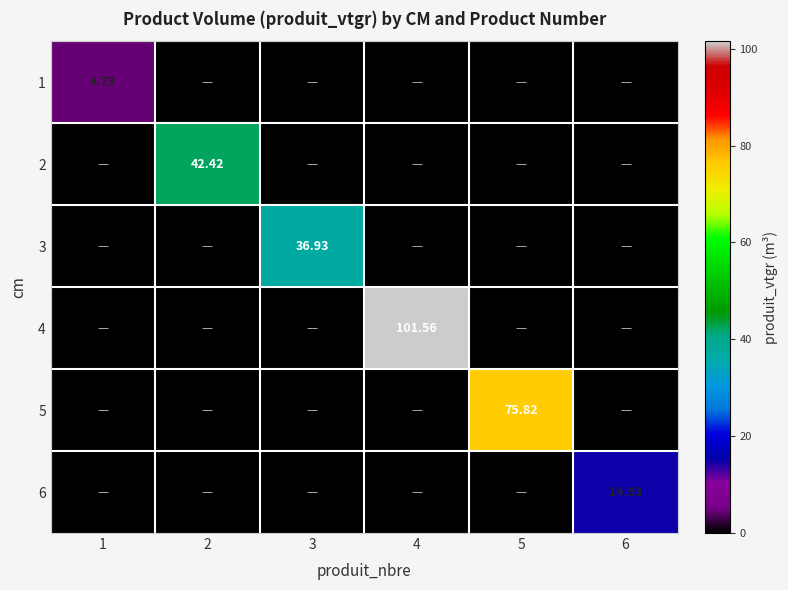

True or false: 3 has a value of 0.0 at 5.

True